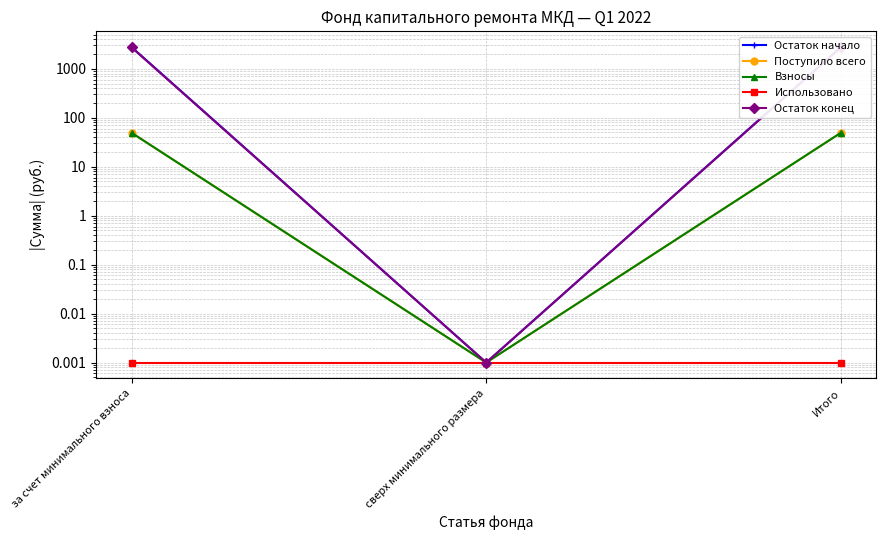

What is the difference between the Остаток конец values at сверх минимального размера and Итого?

2719.8